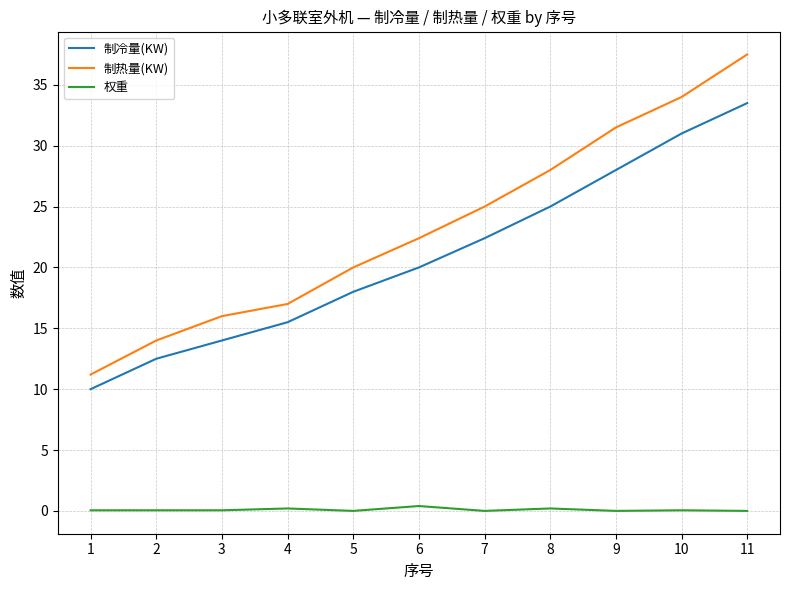

Which series changed the most between 10 and 11?

制热量(KW)